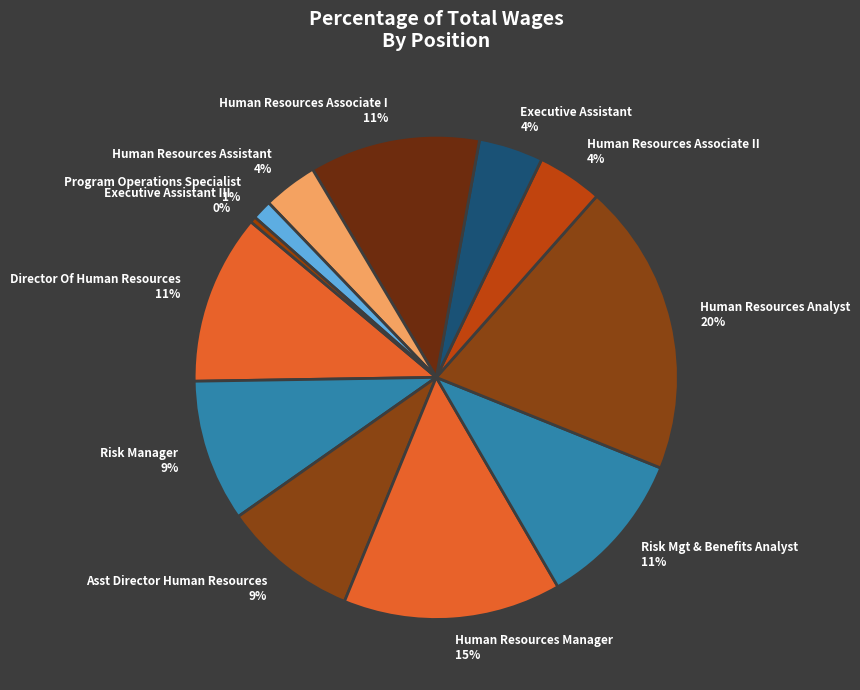

To the nearest percent, what is the average slice percentage?

8%